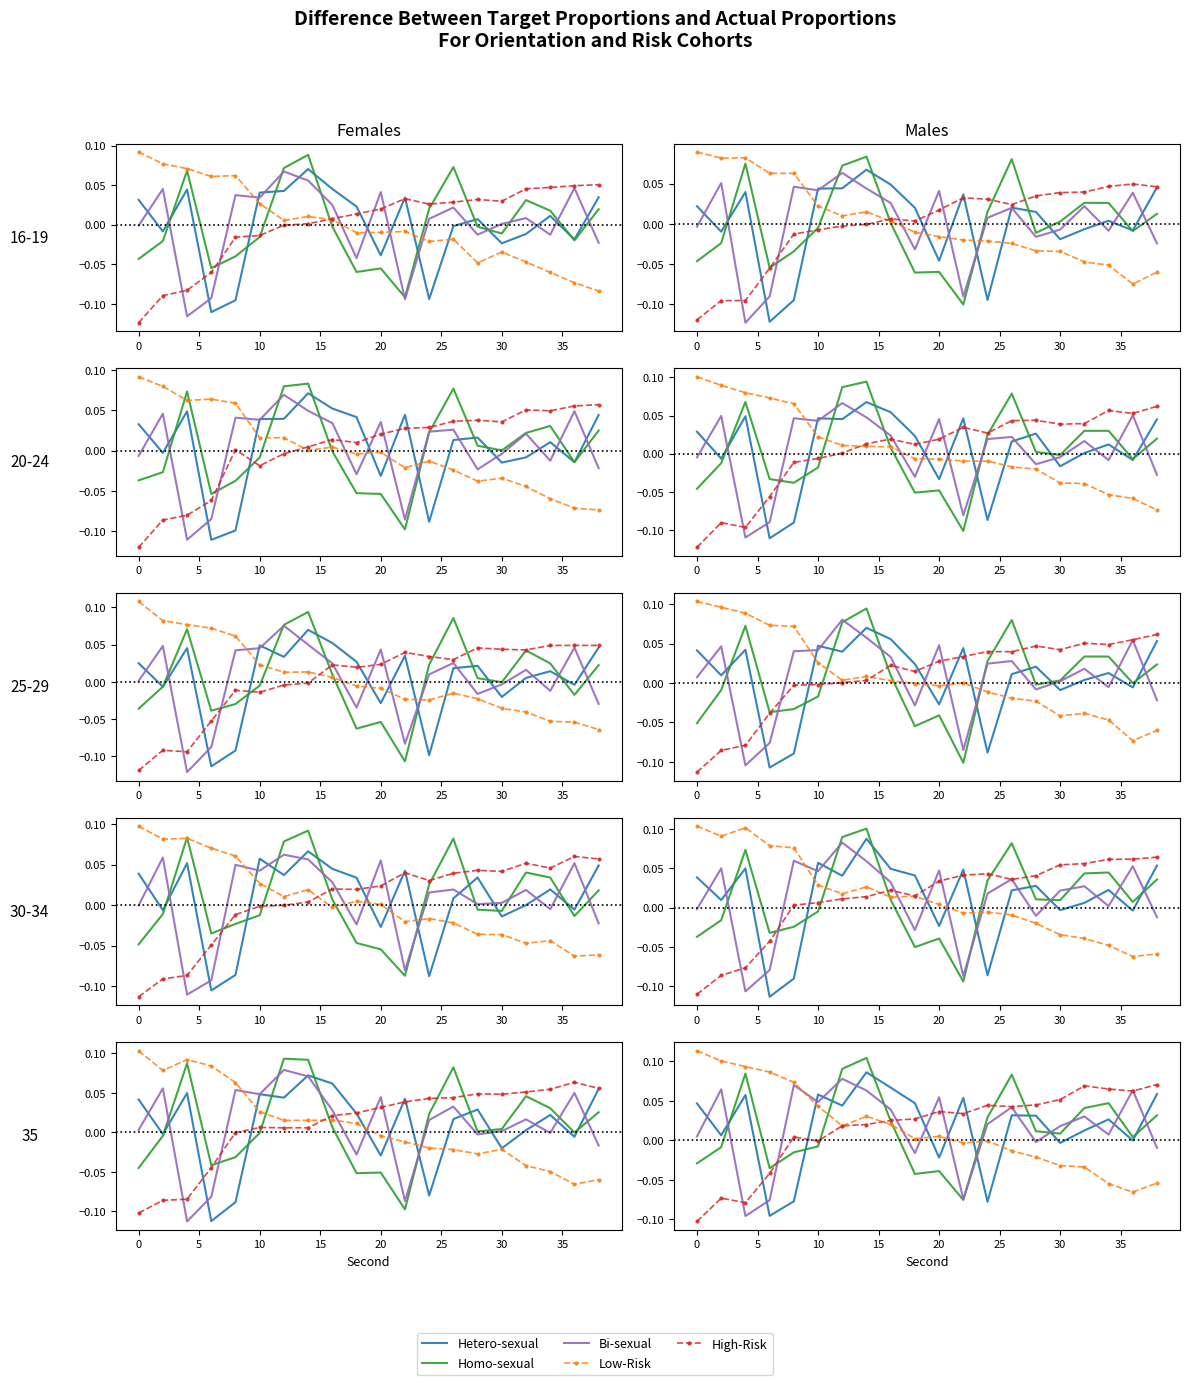

How many negative values does the Low-Risk series have?

9